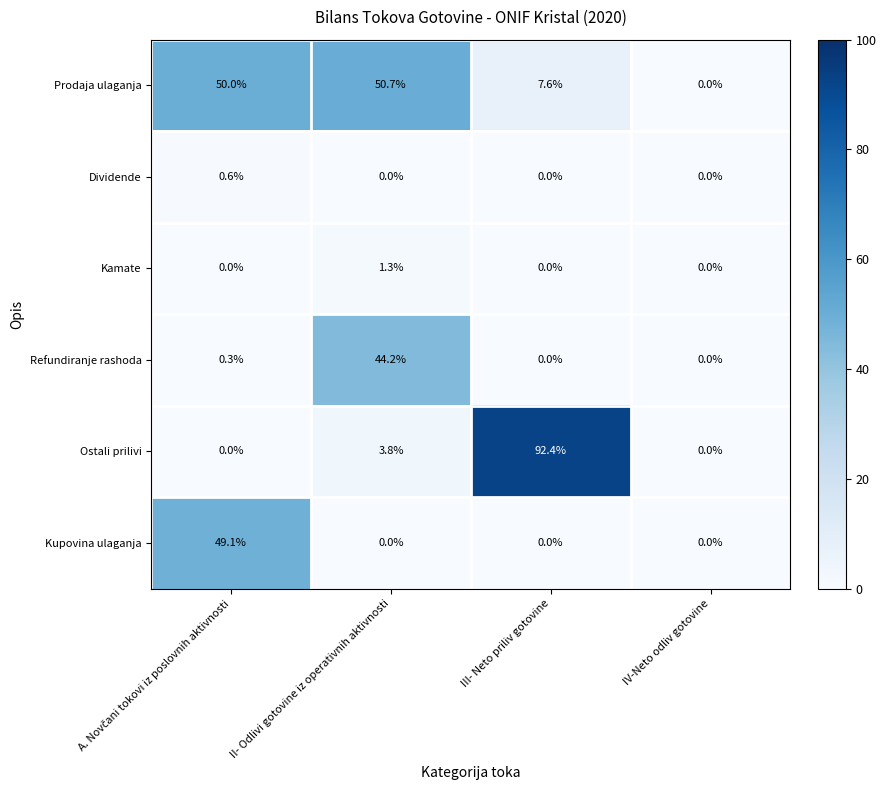

What is the maximum value shown in the chart?

92.4